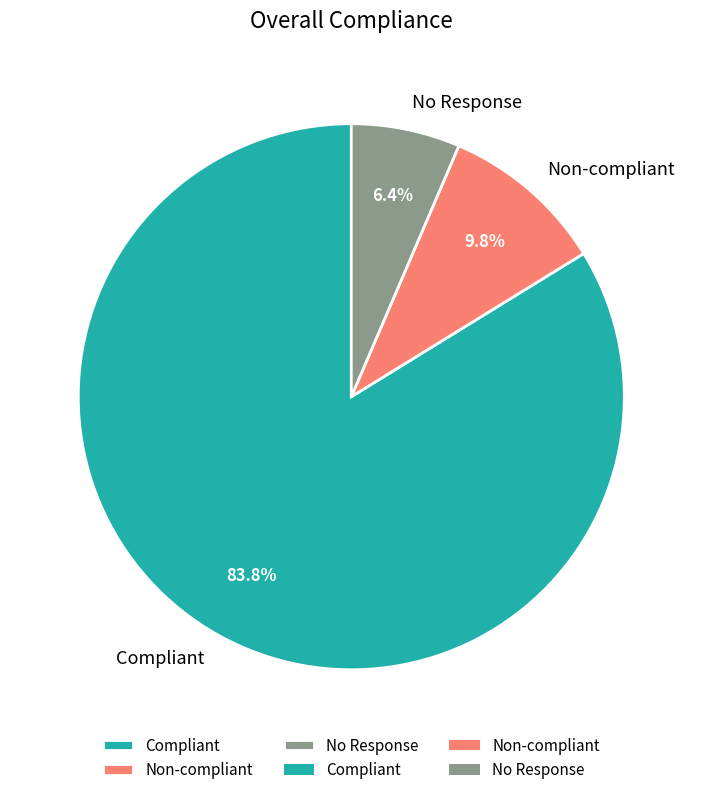

Which has a higher value, Compliant or Non-compliant?

Compliant